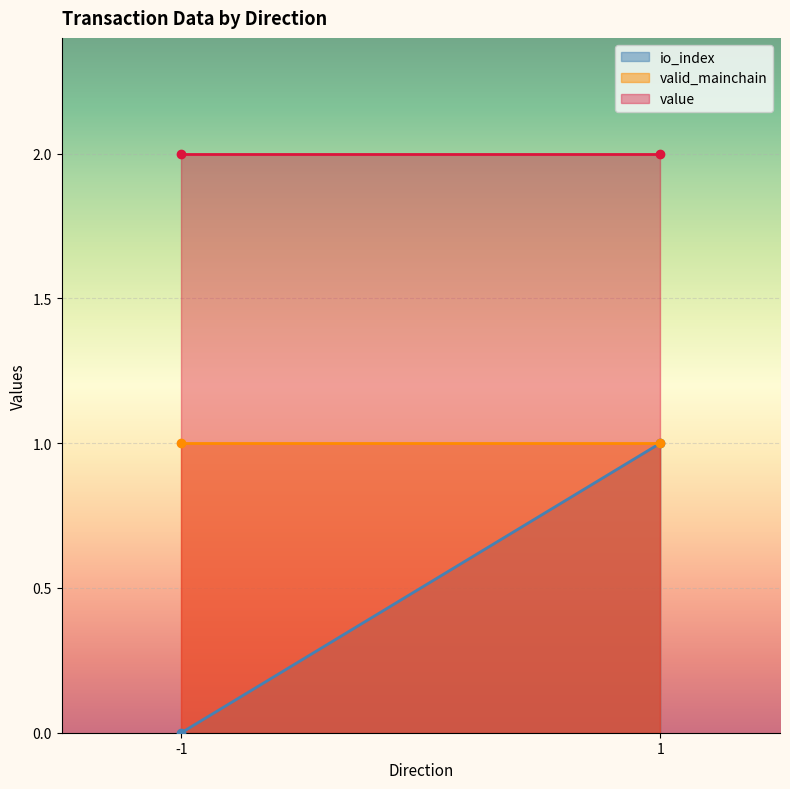

What is the sum of all io_index values?

1.0